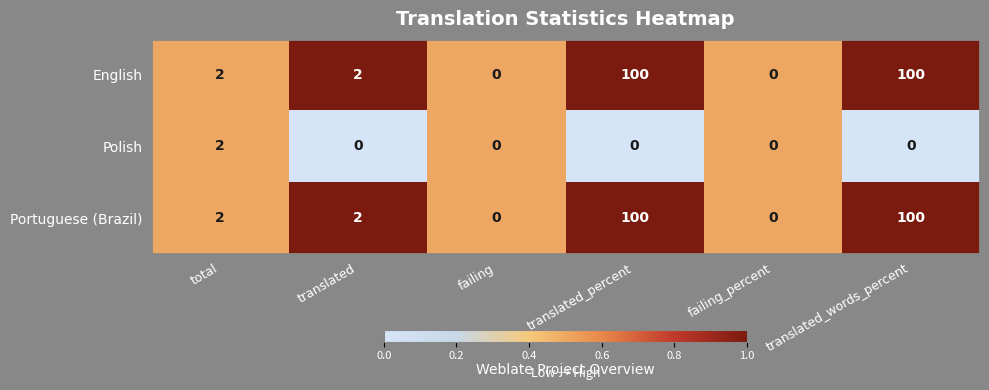

What is the total value across all series at failing_percent?

0